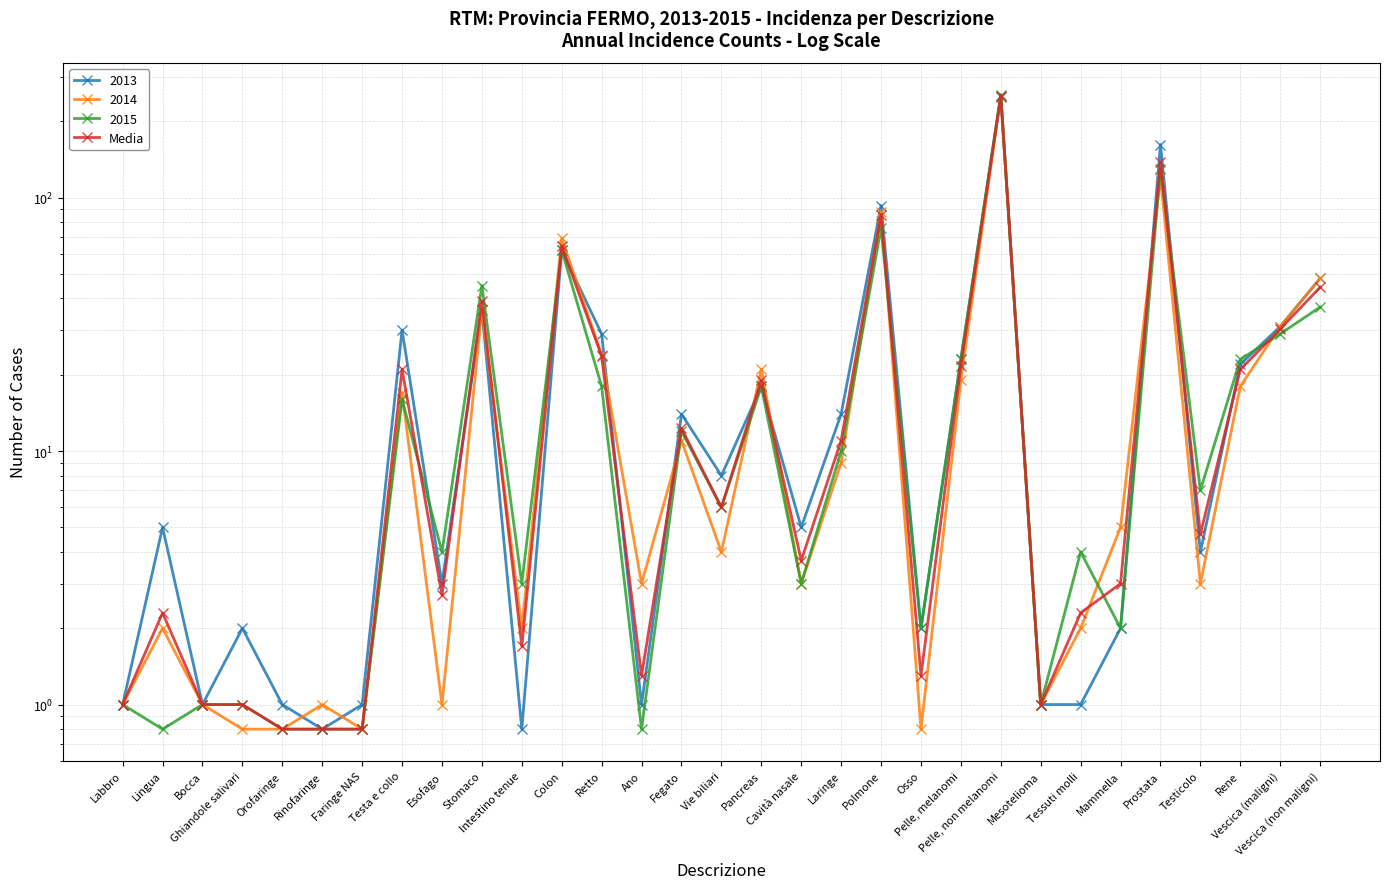

At which category does the data reach its first local valley?

Esofago